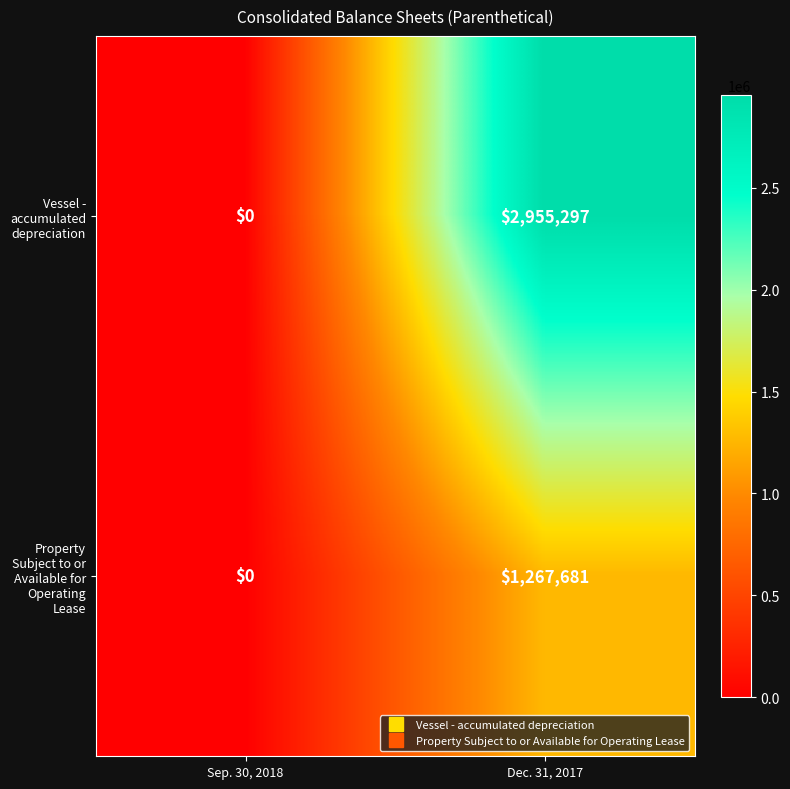

At which category is the sum across all series the highest?

Dec. 31, 2017